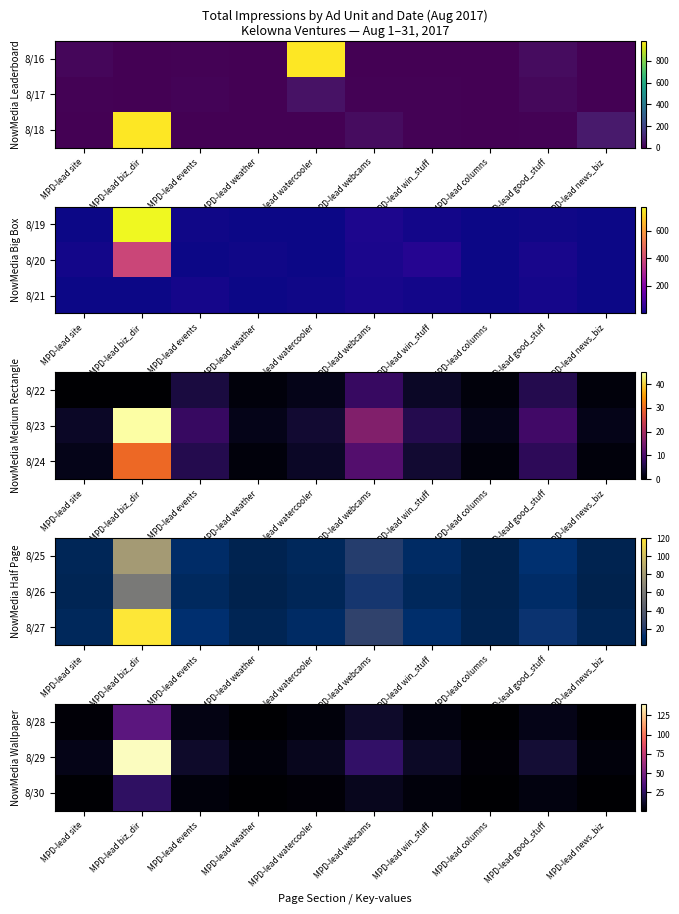

Which category has the lowest value in the 8/29 series?

MPD-lead columns